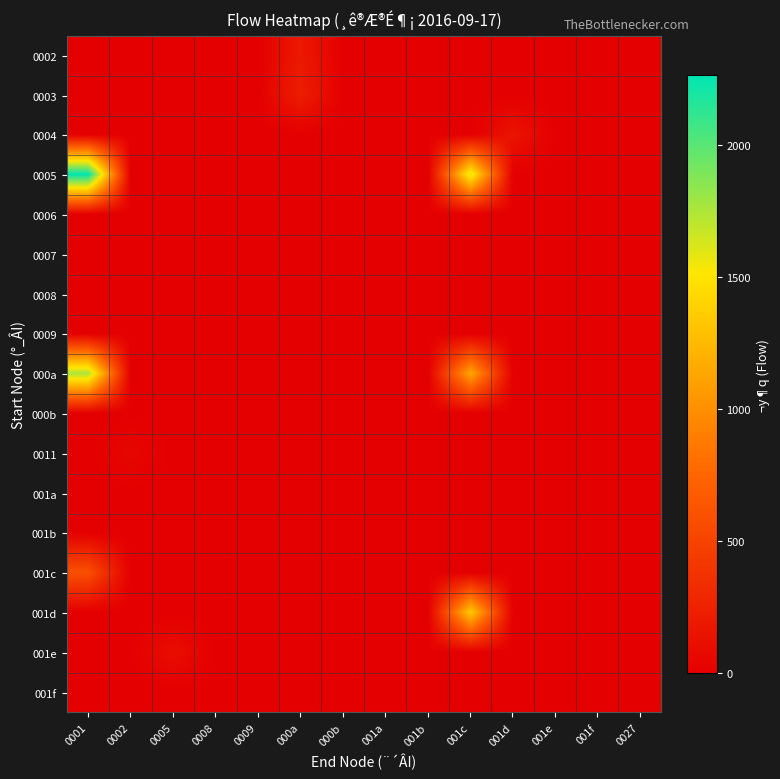

What is the spread (max minus min) of values at 001d?

152